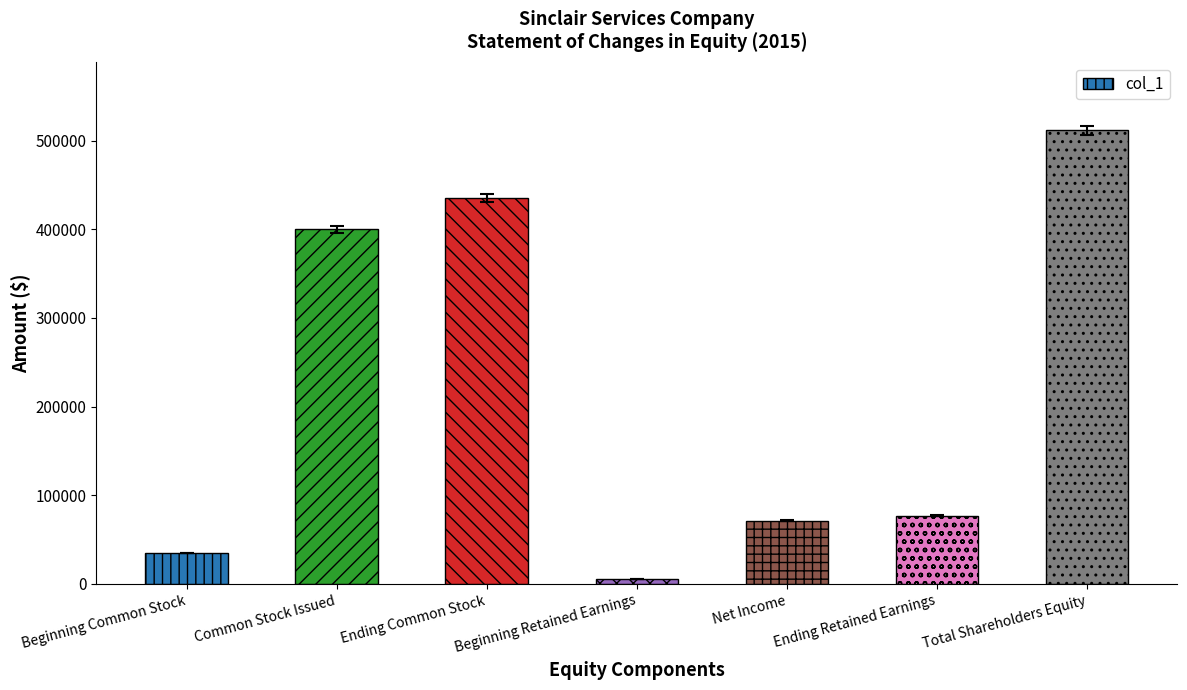

Reading left to right, extract all data points from this chart.

35000	400000	435000	5800	71140	76940	511940